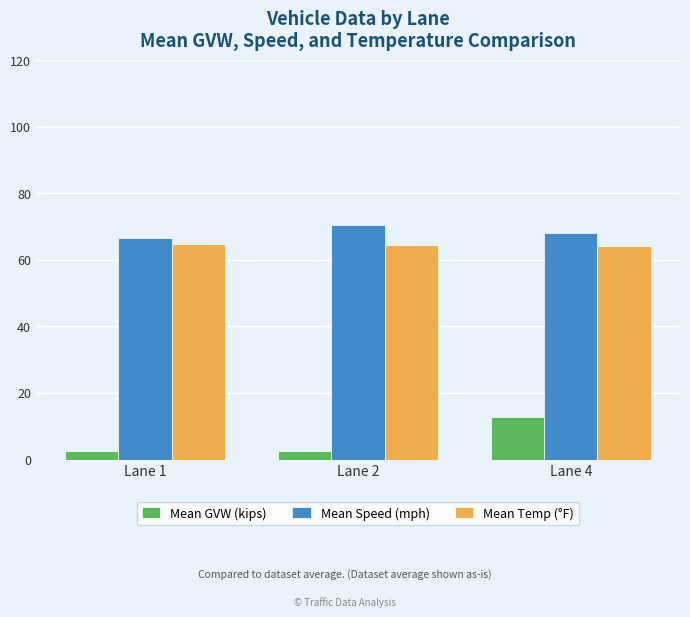

True or false: Mean Speed (mph) has a value of 68.2 at Lane 4.

True